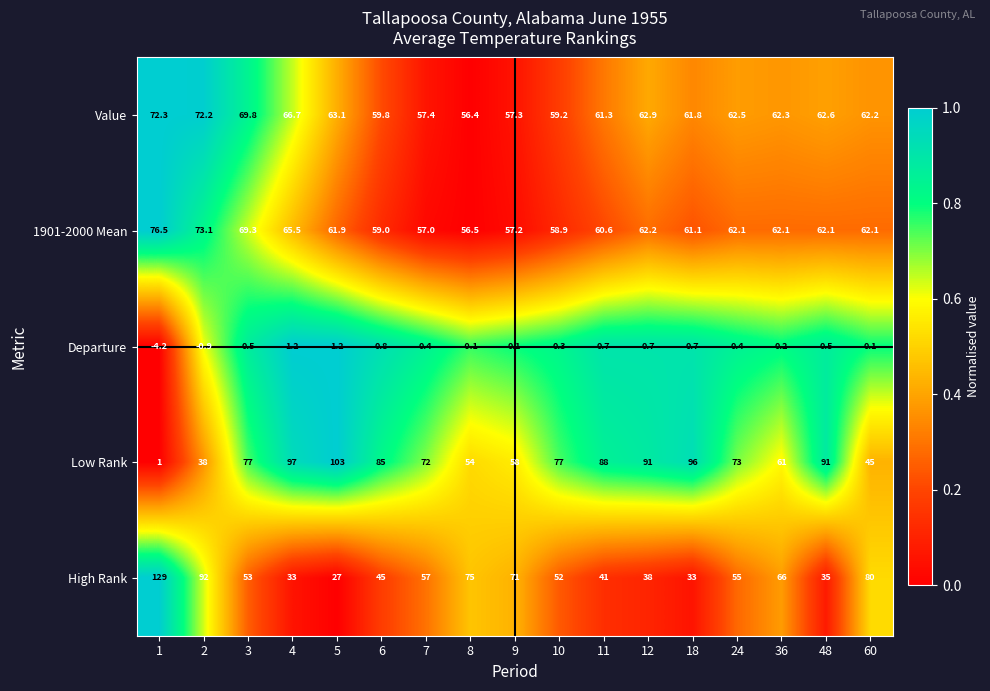

What is the spread (max minus min) of values at 18?

95.3